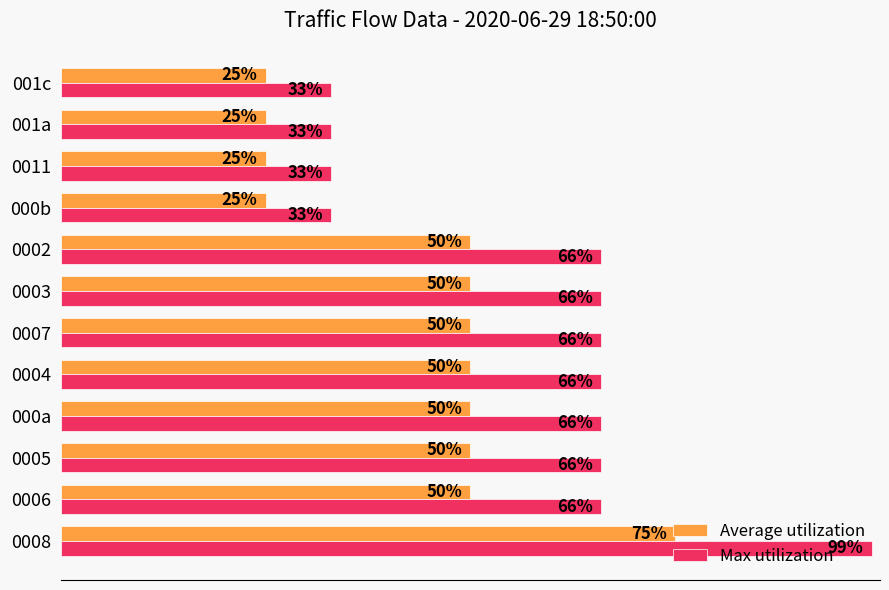

Rank the series by their average value, from lowest to highest.

Average utilization, Max utilization